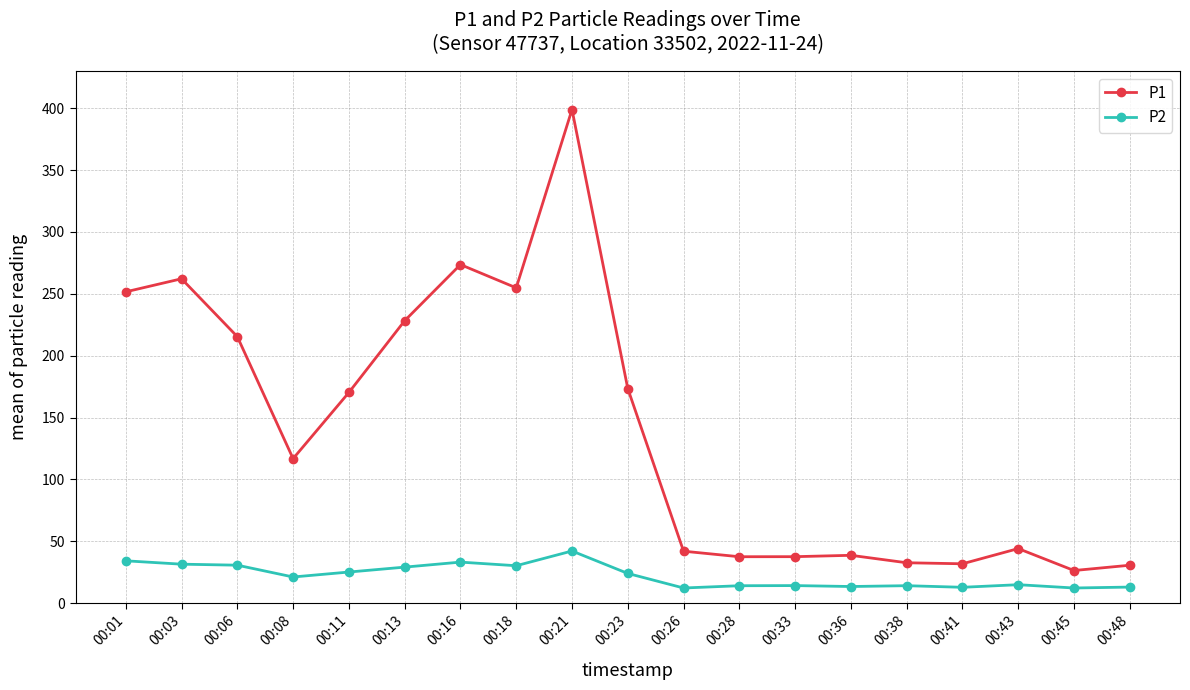

What is the approximate value of P2 at 00:45?

12.2